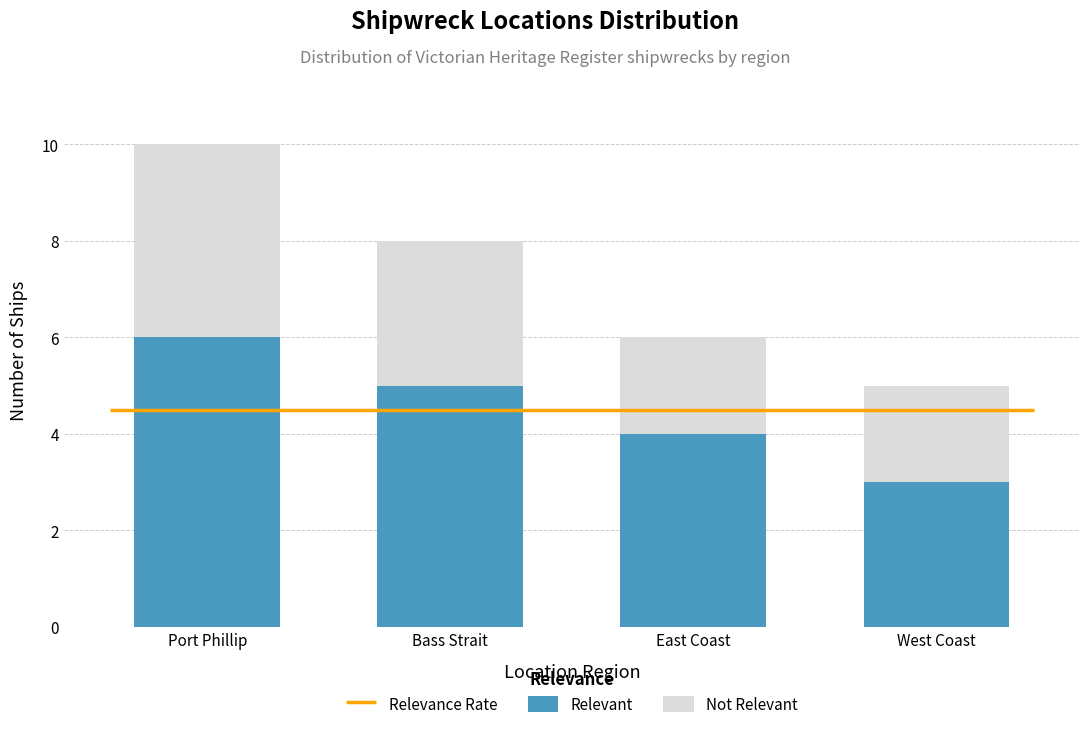

Count the number of categories in the chart.

4